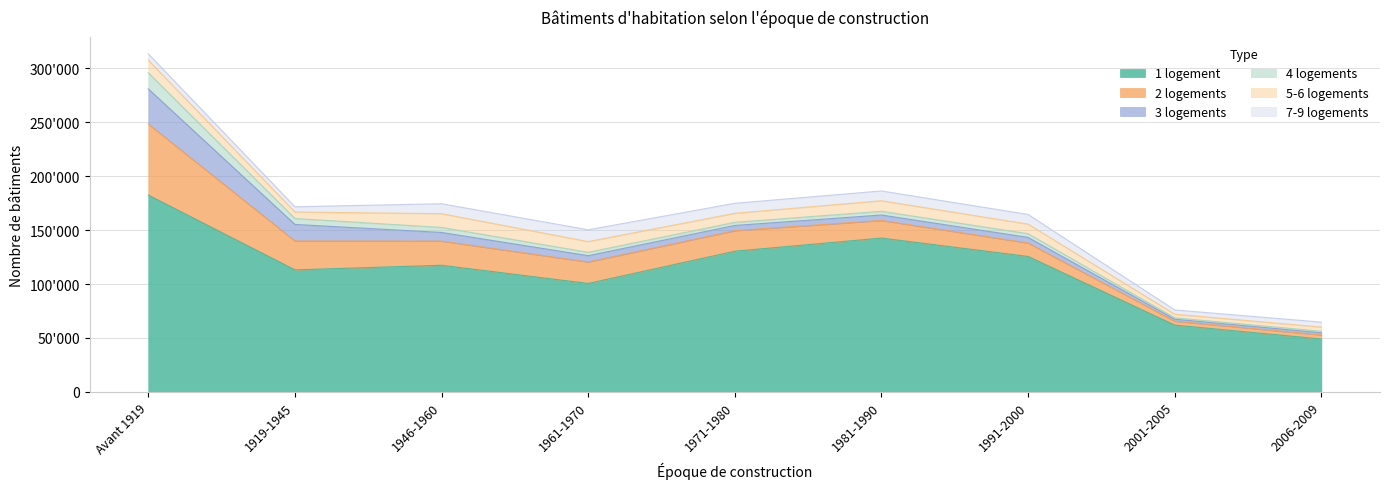

True or false: 4 logements and 5-6 logements intersect in this chart.

True